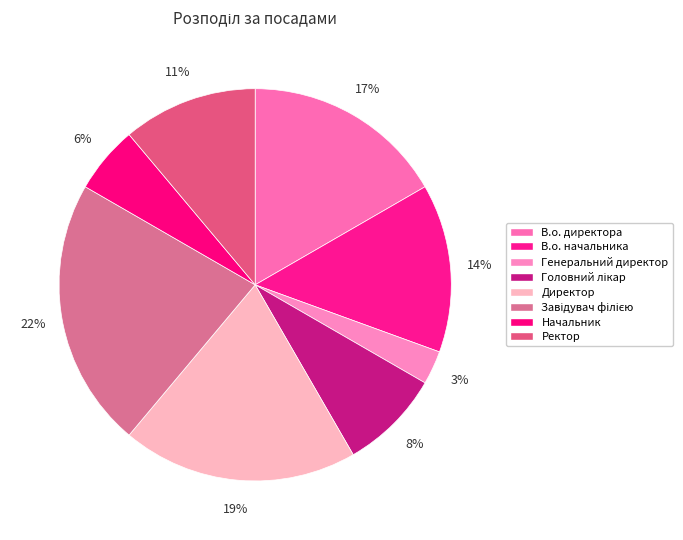

What portion of the pie excludes В.о. директора?

83.3%